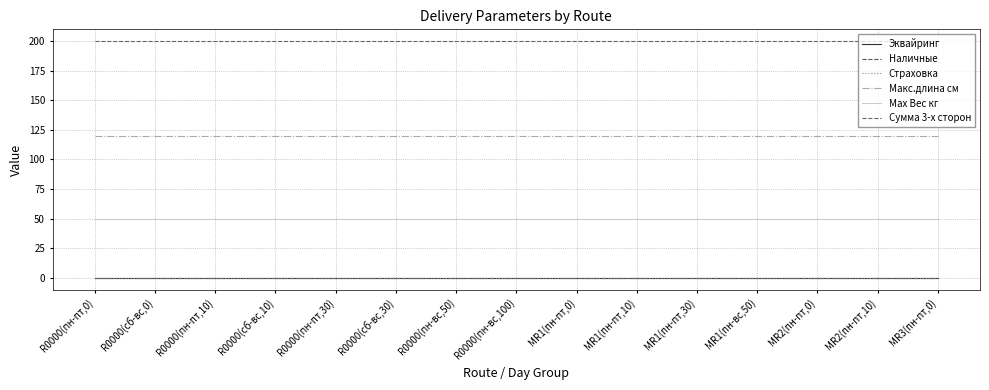

At which label does Наличные reach its minimum?

R0000(пн-пт,0)